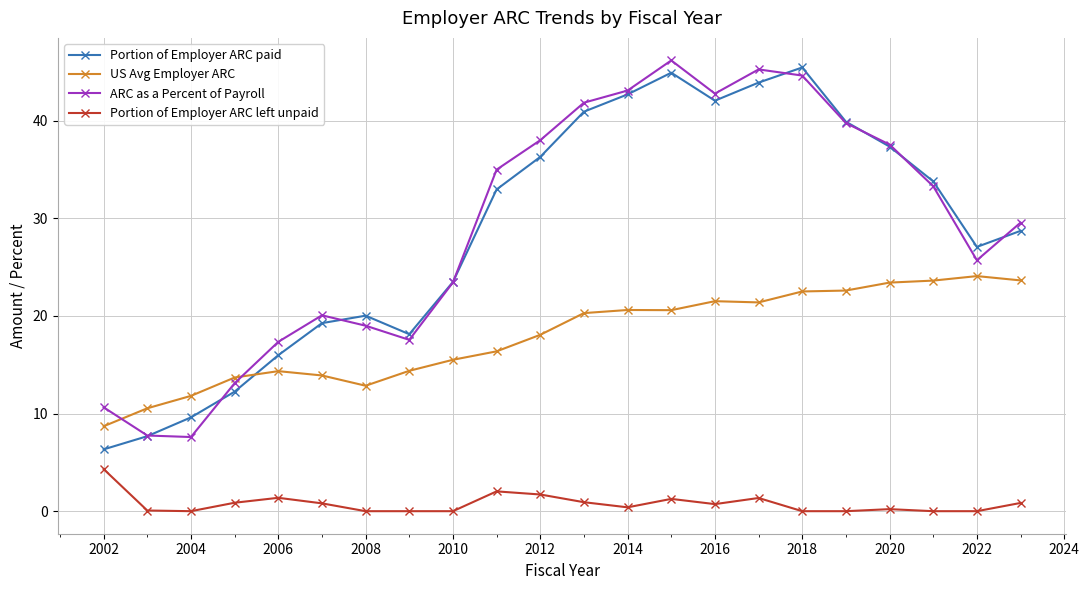

True or false: Portion of Employer ARC paid and Portion of Employer ARC left unpaid intersect in this chart.

False